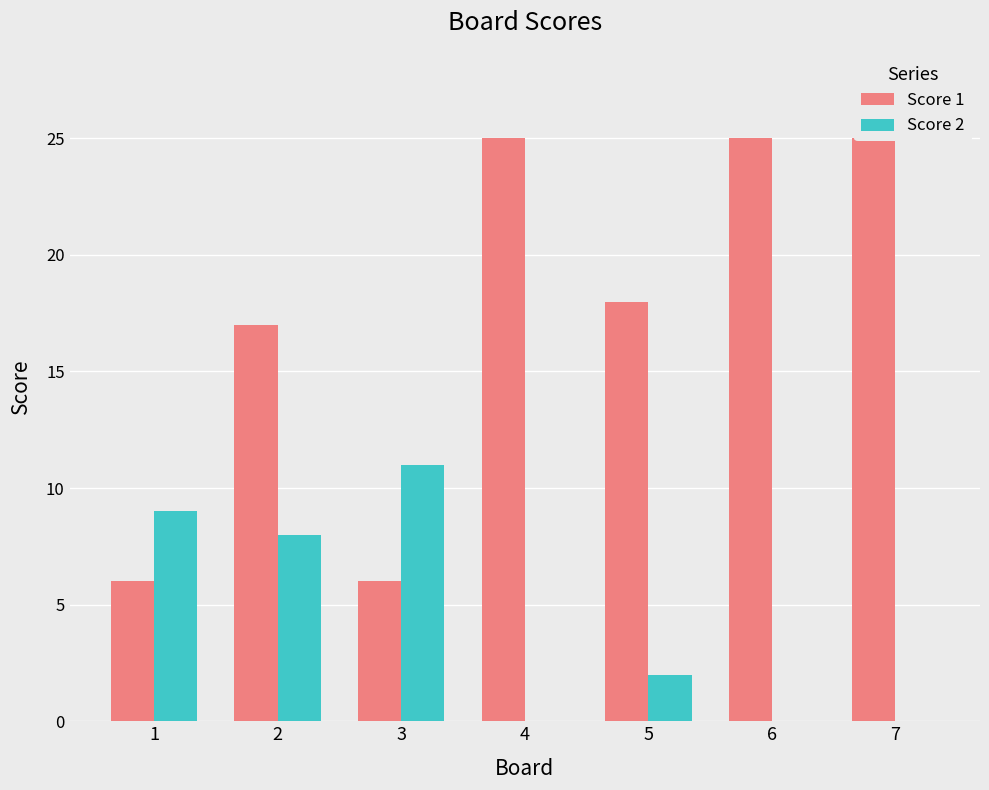

Which series has the widest spread of values?

Score 1